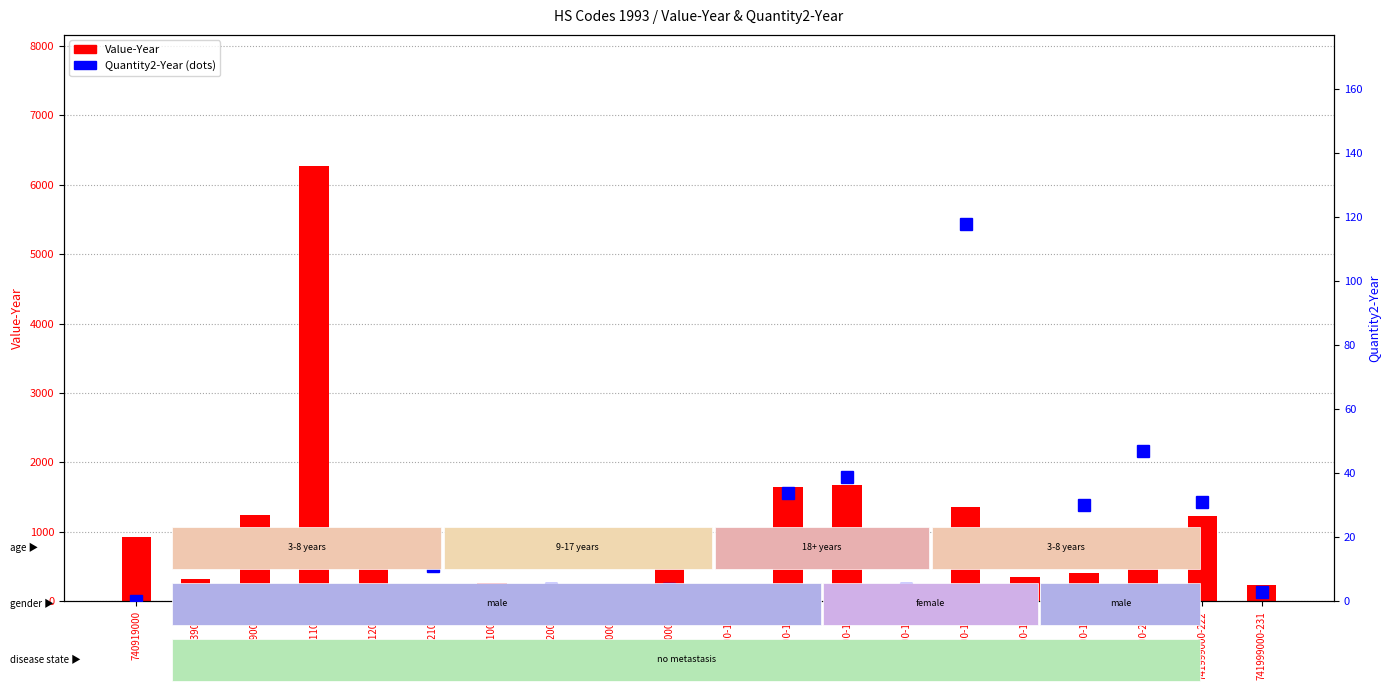

At which label does Value-Year first exceed 461?

740919000